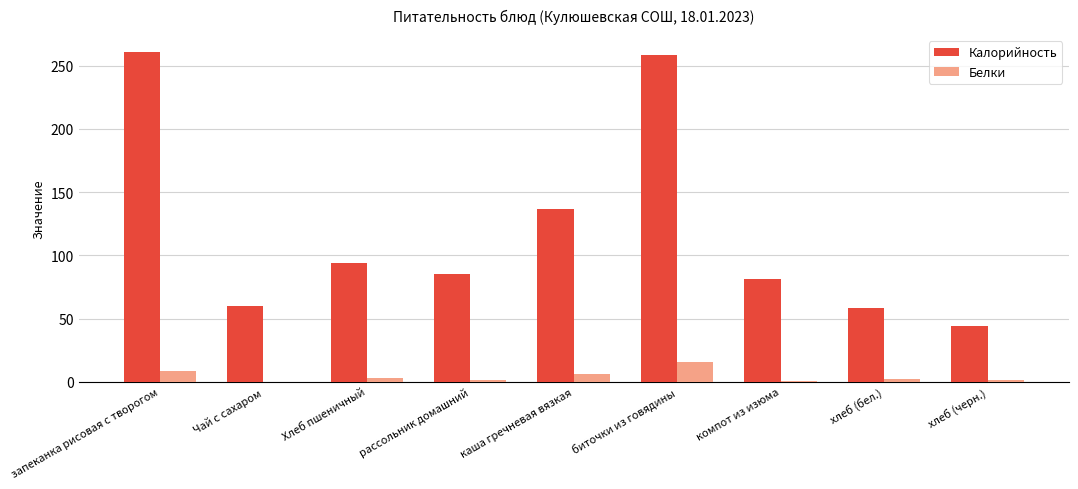

The Калорийность series shows 85.0 at рассольник домашний. True or false?

True